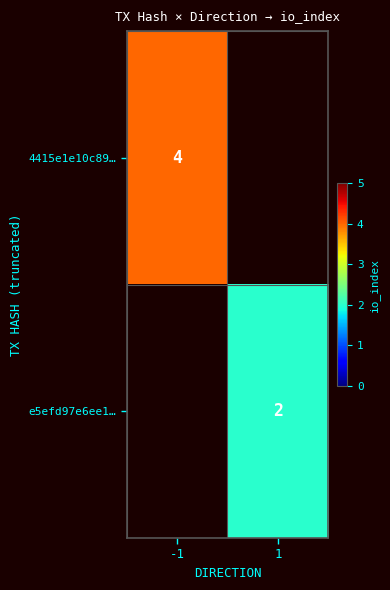

Is it true that 4415e1e10c89… equals 6 at -1?

False